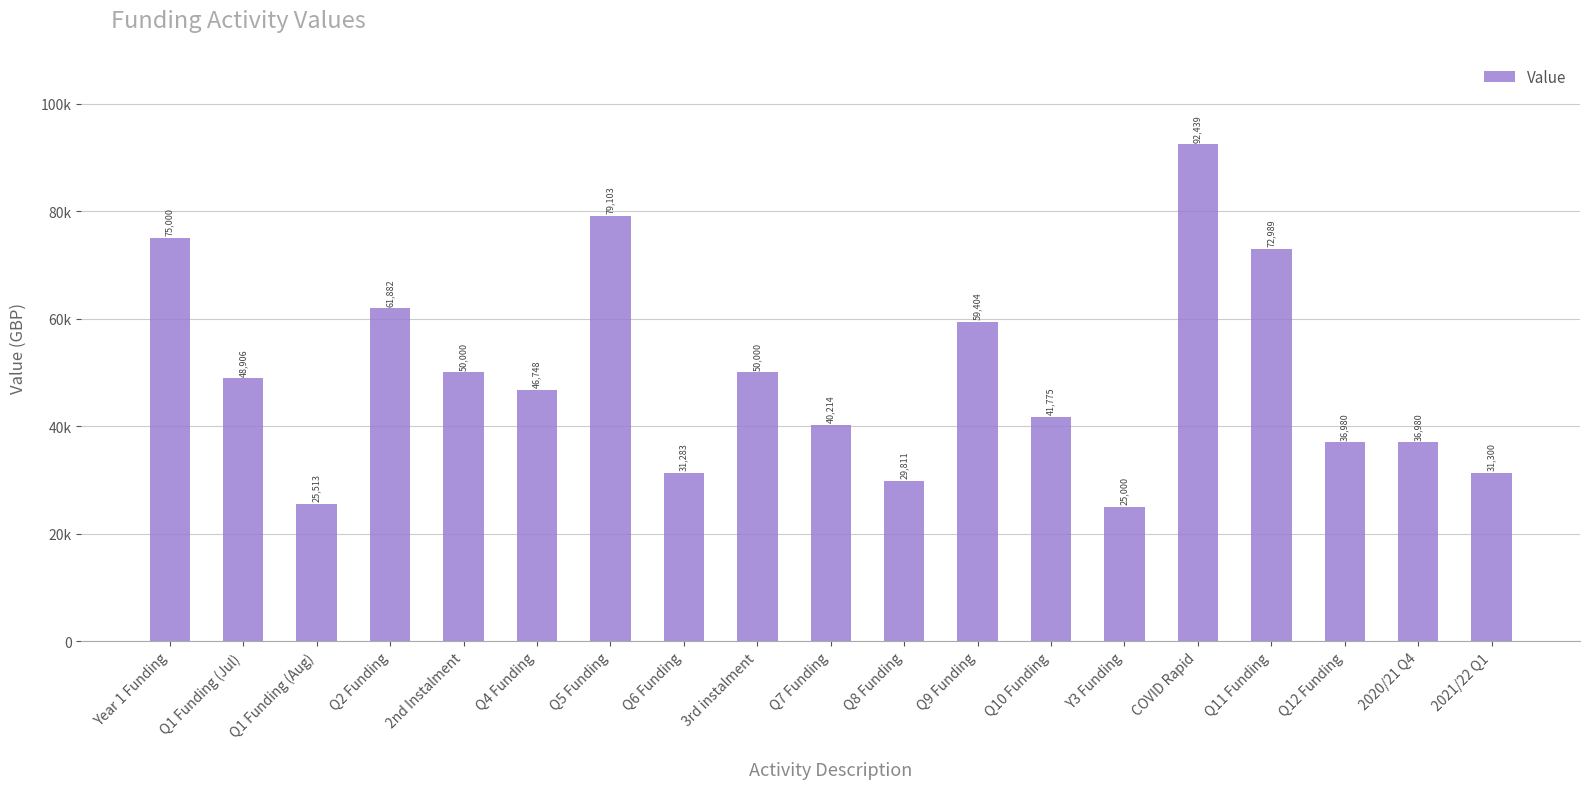

Does the chart contain any negative values?

No